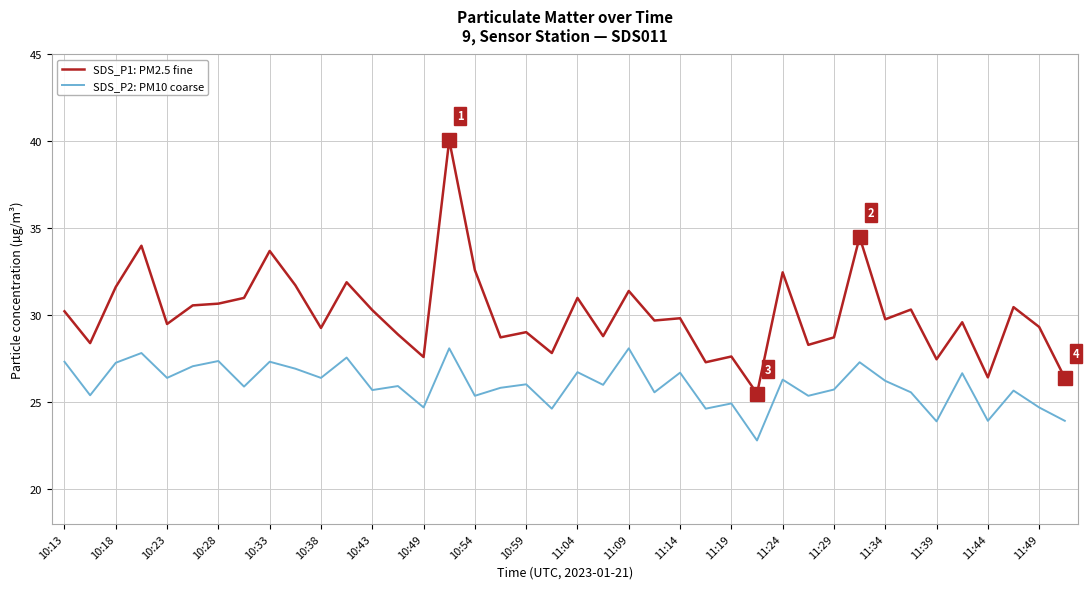

Which series has the widest spread of values?

SDS_P1: PM2.5 fine